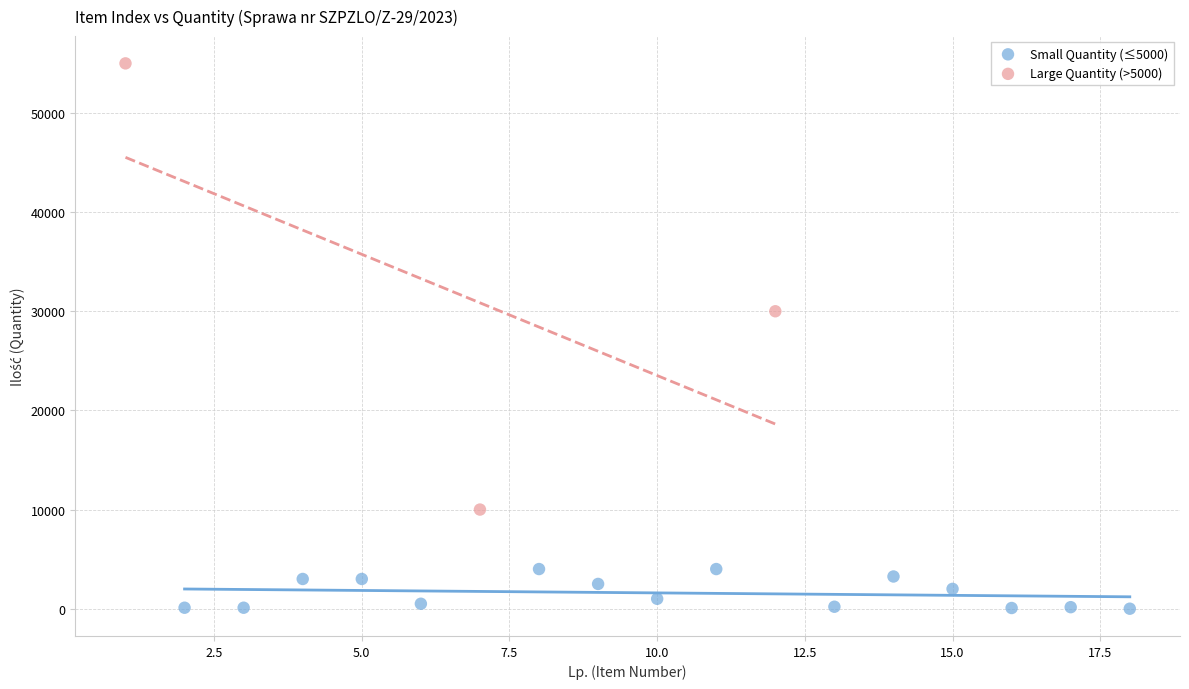

Which series has the widest spread of Y values?

Large Quantity (>5000)